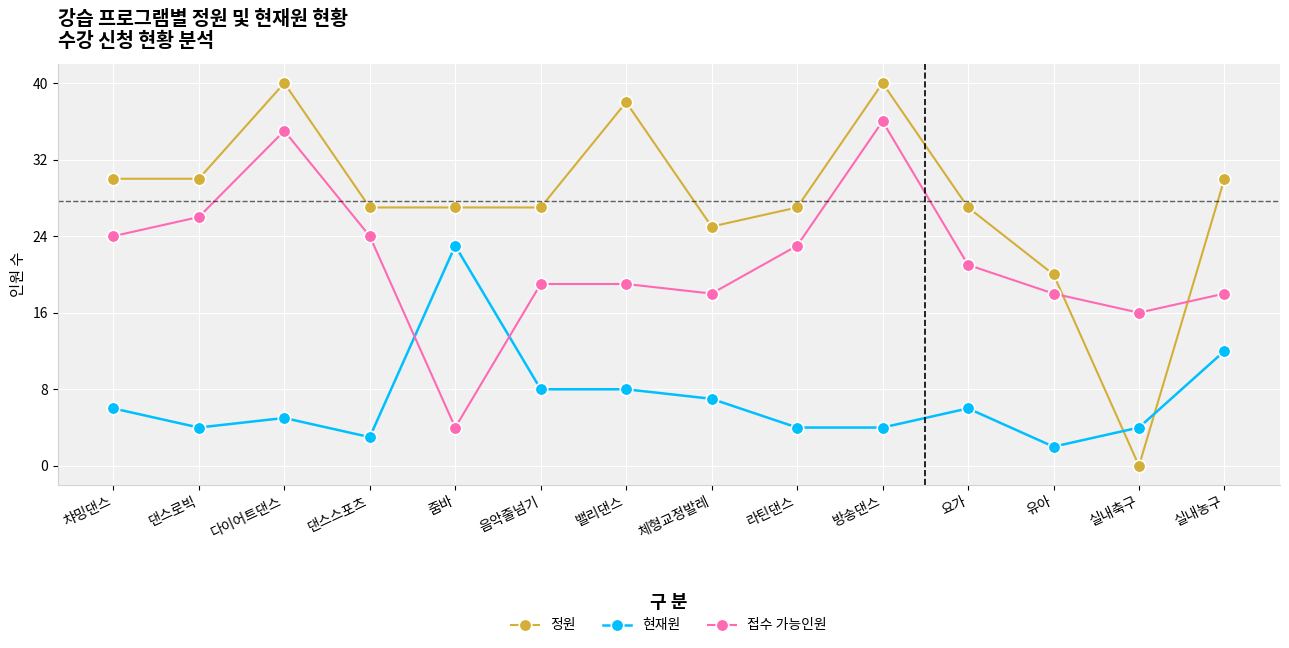

Is it true that 정원 equals 38 at 체형교정발레?

False